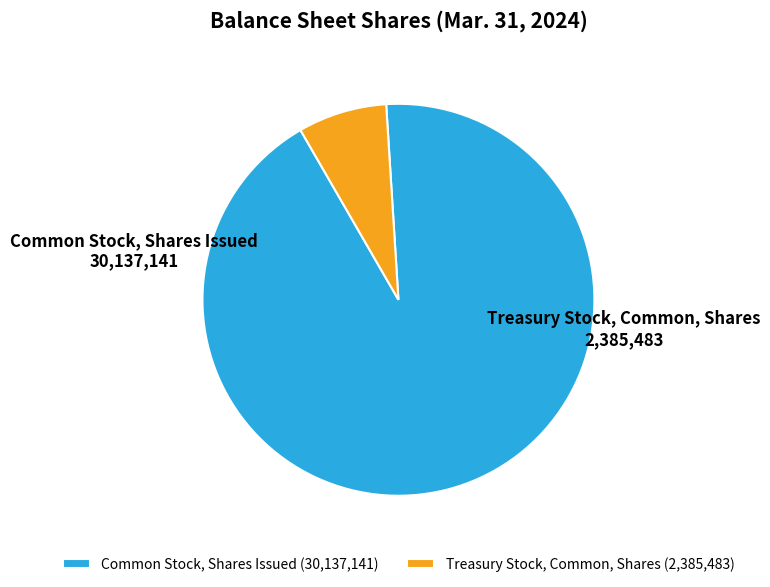

The Treasury Stock, Common, Shares slice represents 1% of the pie. True or false?

False